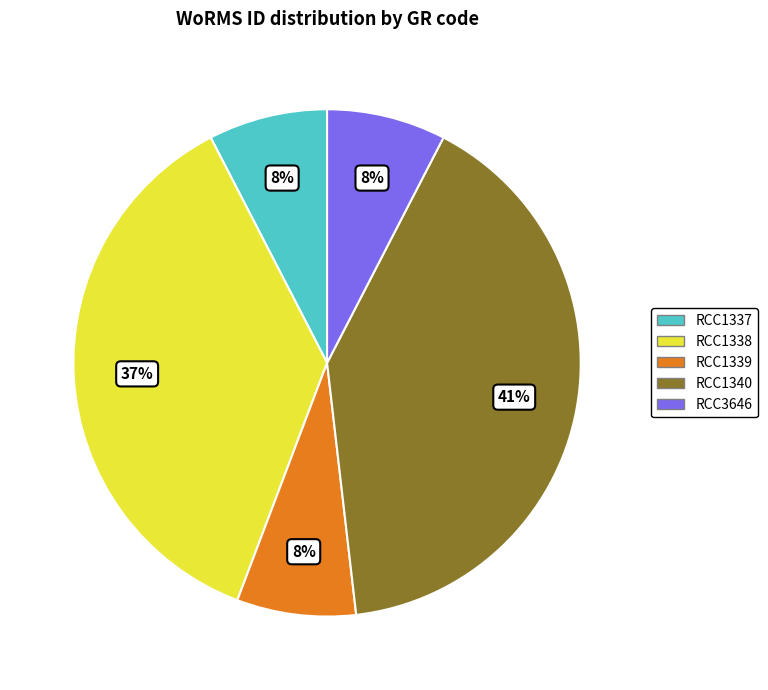

What percentage is the RCC1337 slice, to the nearest percent?

8%